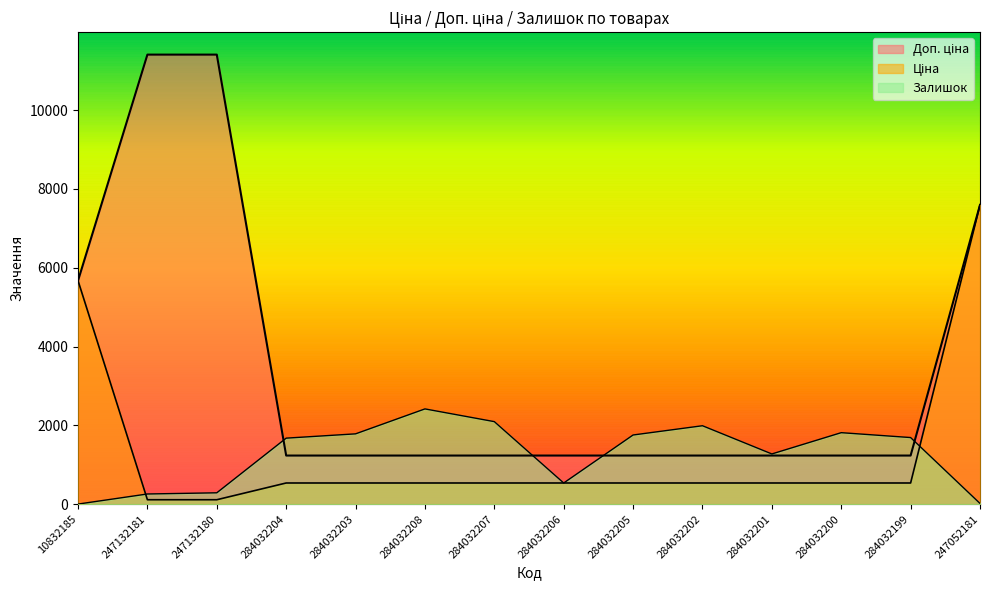

Which series ends up on top after the final intersection of Залишок and Ціна?

Ціна